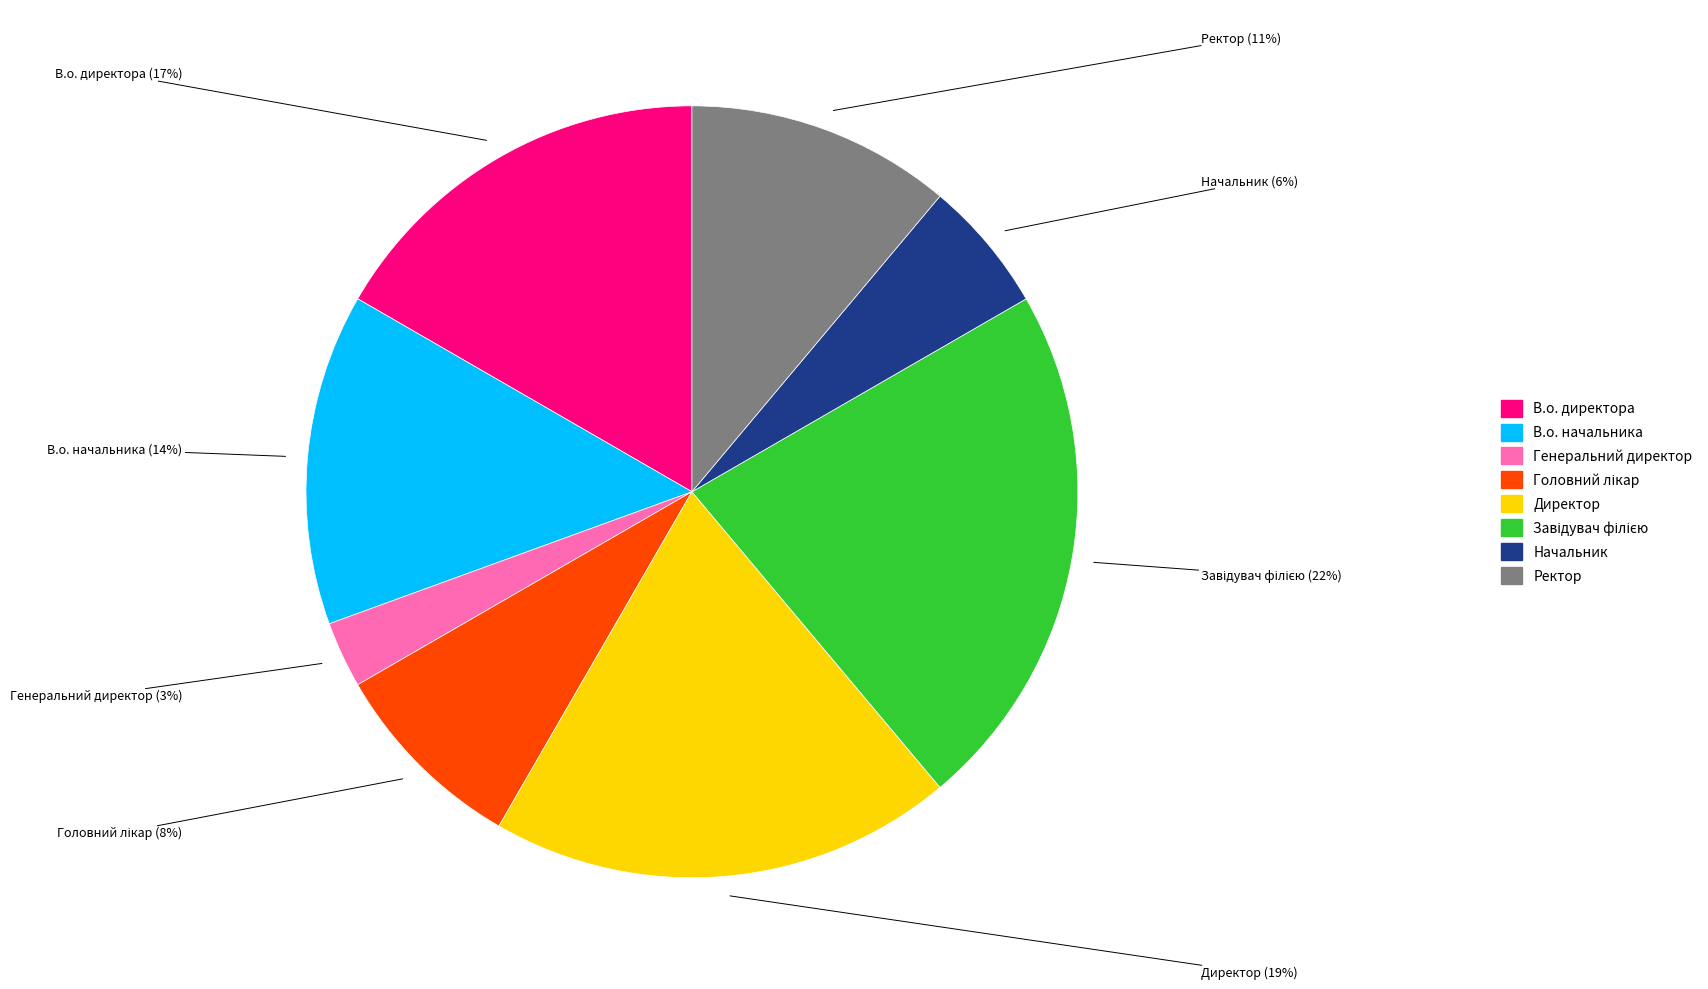

Between В.о. директора and Директор, which is larger?

Директор